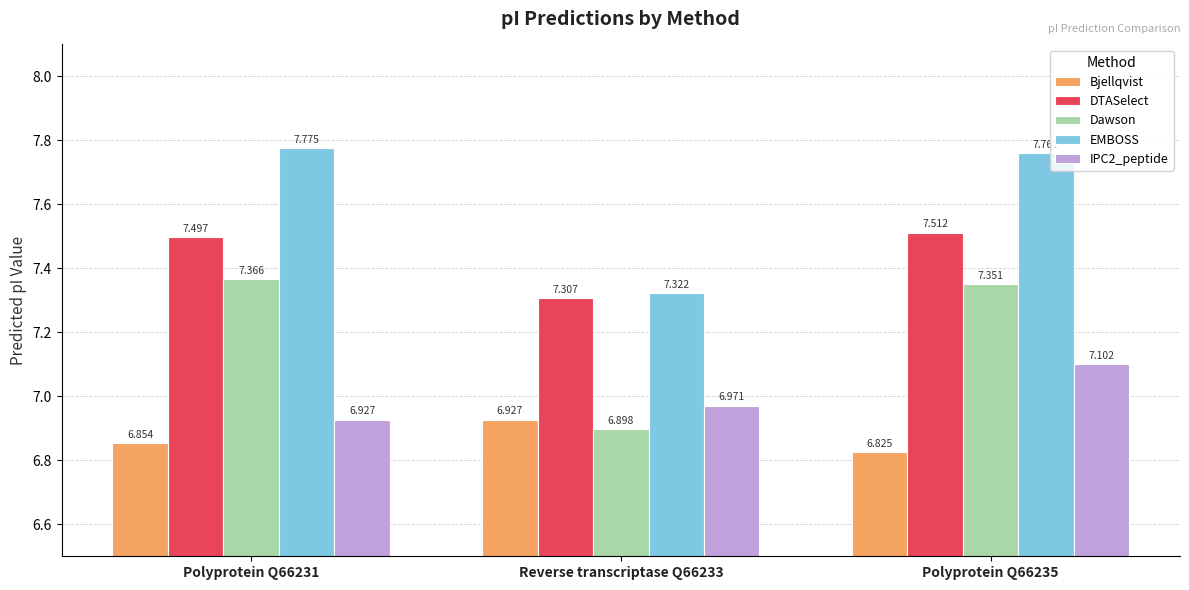

What is the average value of the EMBOSS series?

7.6